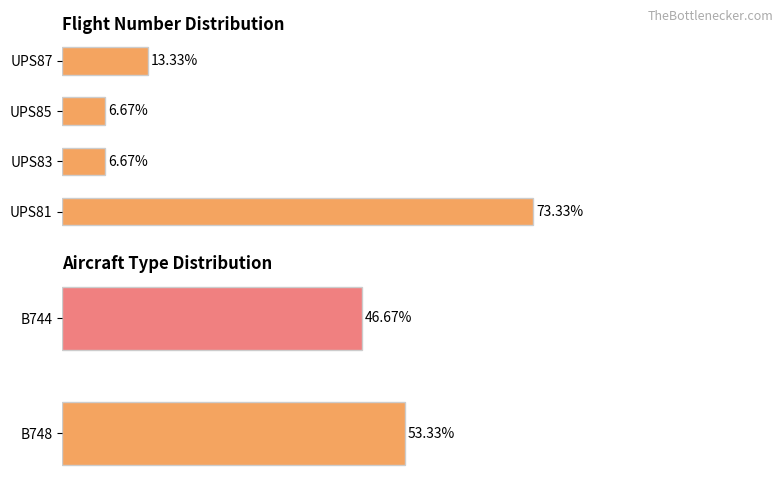

The chart shows a value of 10.8 at UPS83. True or false?

False